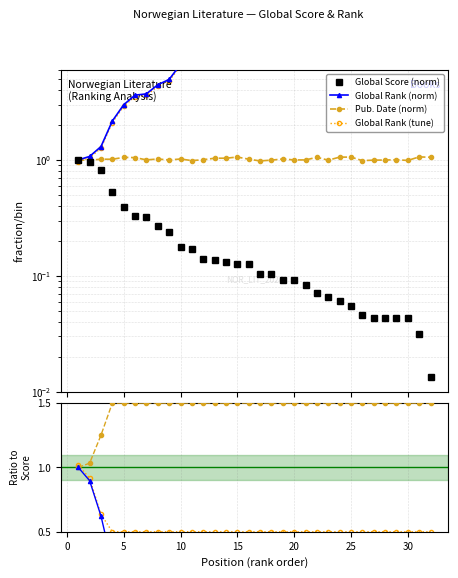

What is the sum of all Global Score values?

6.9